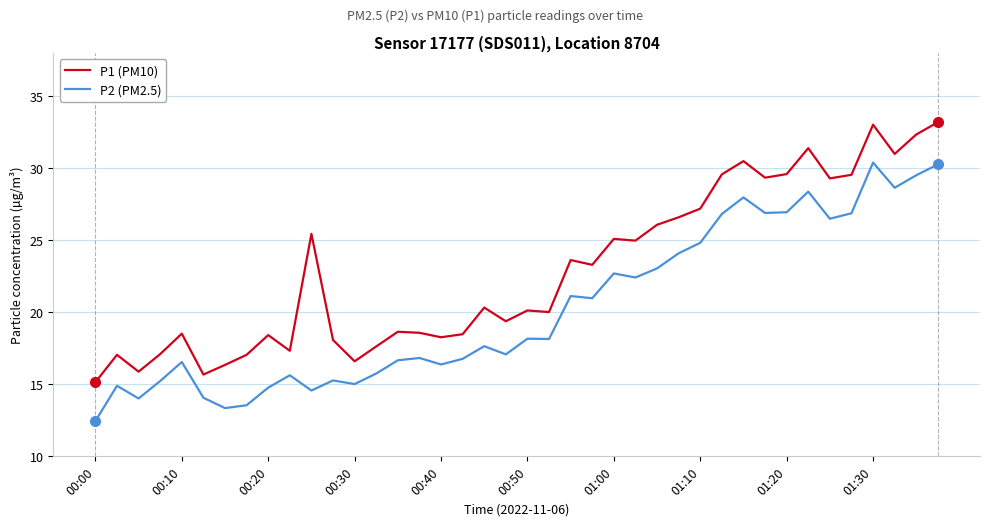

True or false: P2 (PM2.5) has more than 0 interior local peaks.

True